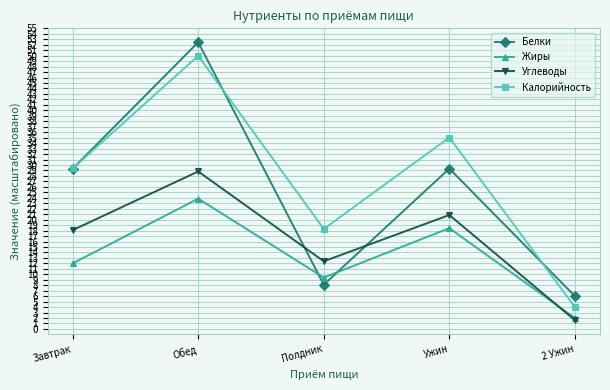

Where is the first local maximum for Жиры?

Обед